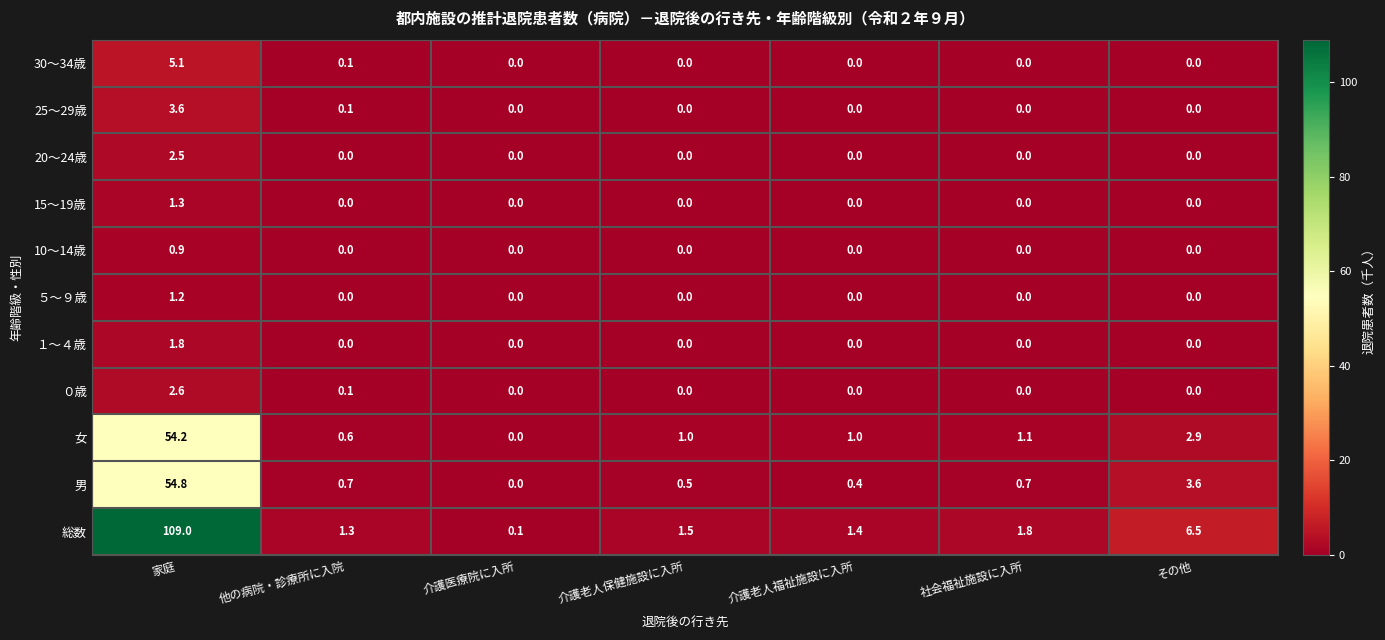

Where does the 女 series first go above 1?

家庭